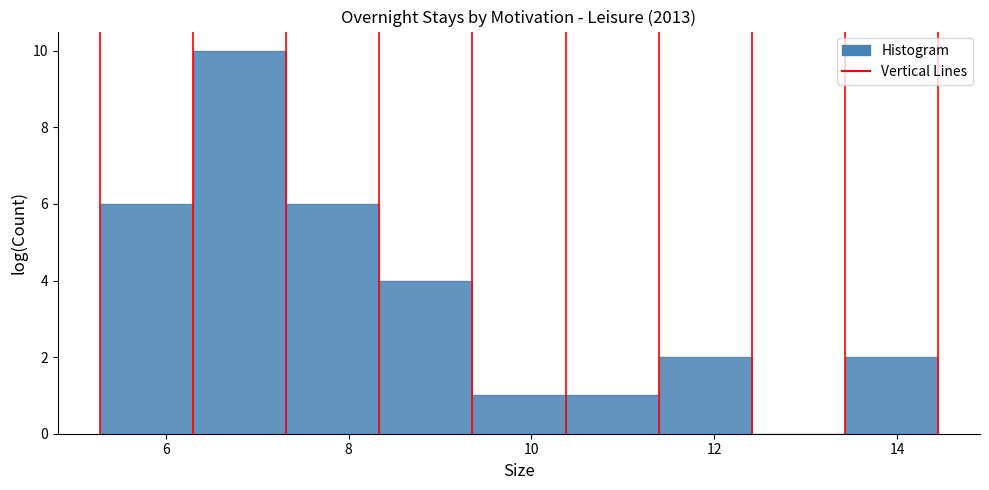

Reading left to right, list every bar in this chart as the range it spans on the x-axis followed by its height. Neither the bar edges nor the heights are printed on the chart, so give them approximately, as read against the axes.

5.2 to 6.2: 6
6.2 to 7.4: 10
7.4 to 8.4: 6
8.4 to 9.4: 4
9.4 to 10.4: 1
10.4 to 11.4: 1
11.4 to 12.4: 2
12.4 to 13.4: 0
13.4 to 14.4: 2